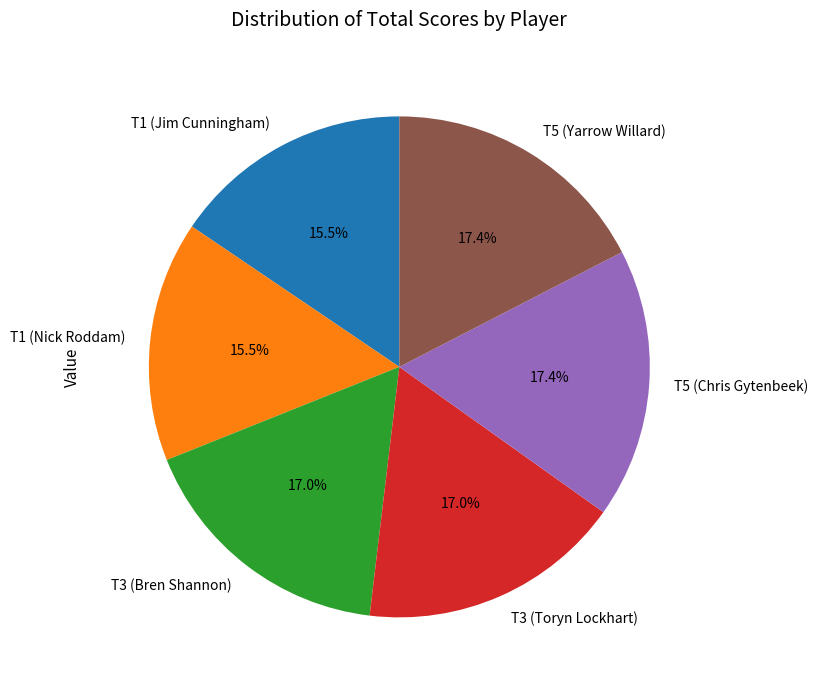

To the nearest percent, what is the average slice percentage?

17%